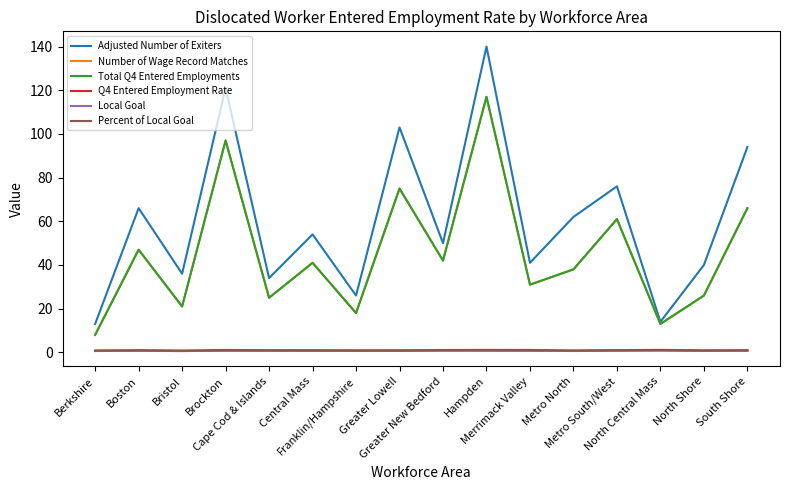

True or false: Number of Wage Record Matches and Percent of Local Goal intersect in this chart.

False